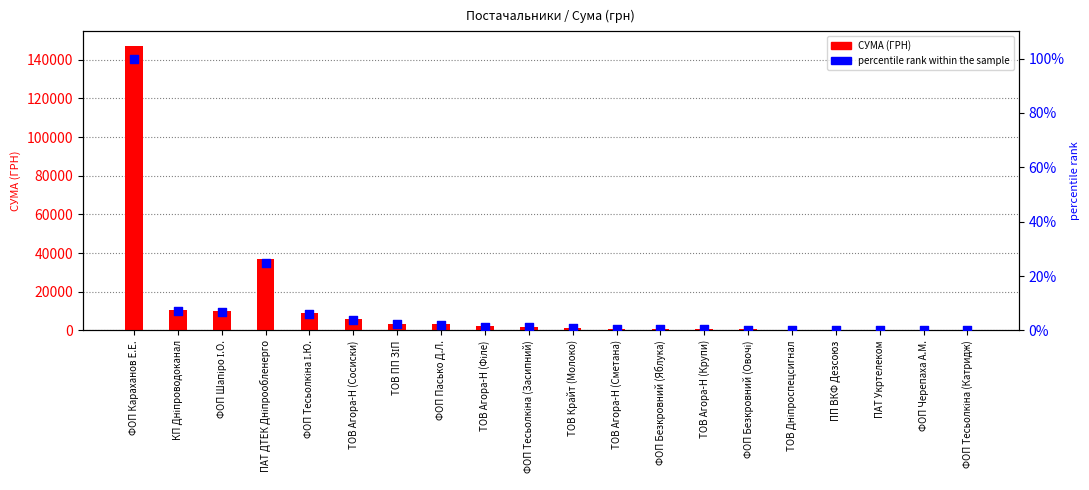

Which series reaches the maximum Y coordinate?

СУМА (ГРН)